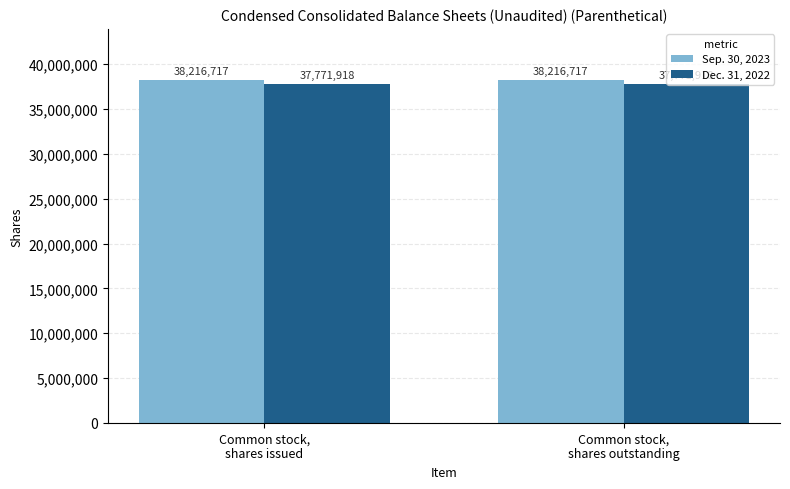

Reading left to right, extract all data points from this chart.

Sep. 30, 2023: Common stock,
shares issued=38216717	Common stock,
shares outstanding=38216717
Dec. 31, 2022: Common stock,
shares issued=37771918	Common stock,
shares outstanding=37771918